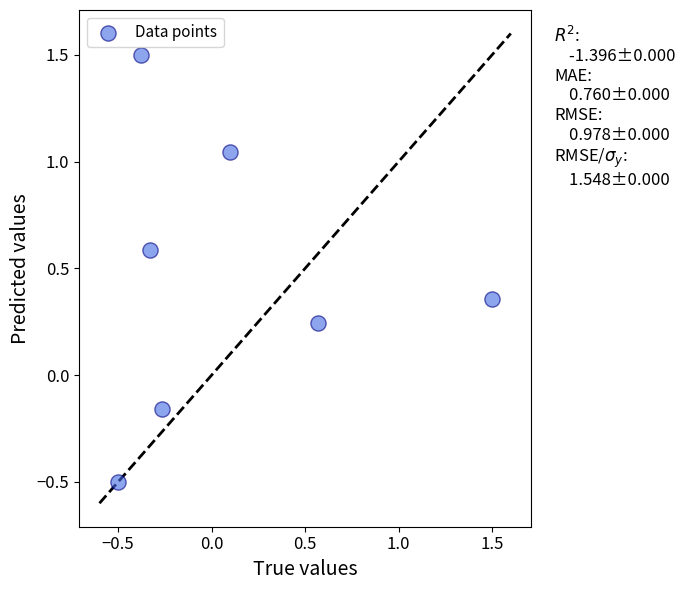

What is the range of Y values (max minus min)?

2.0